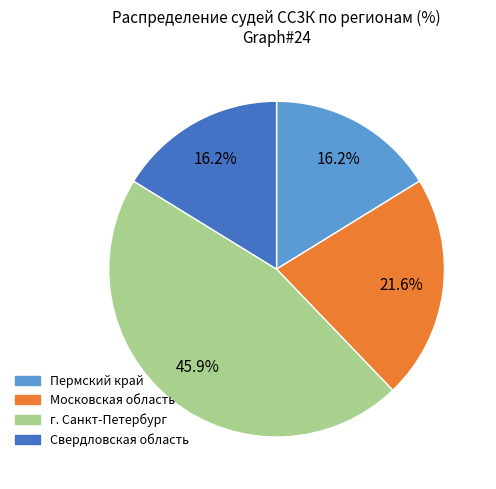

Is there any slice that represents more than half of the pie?

No